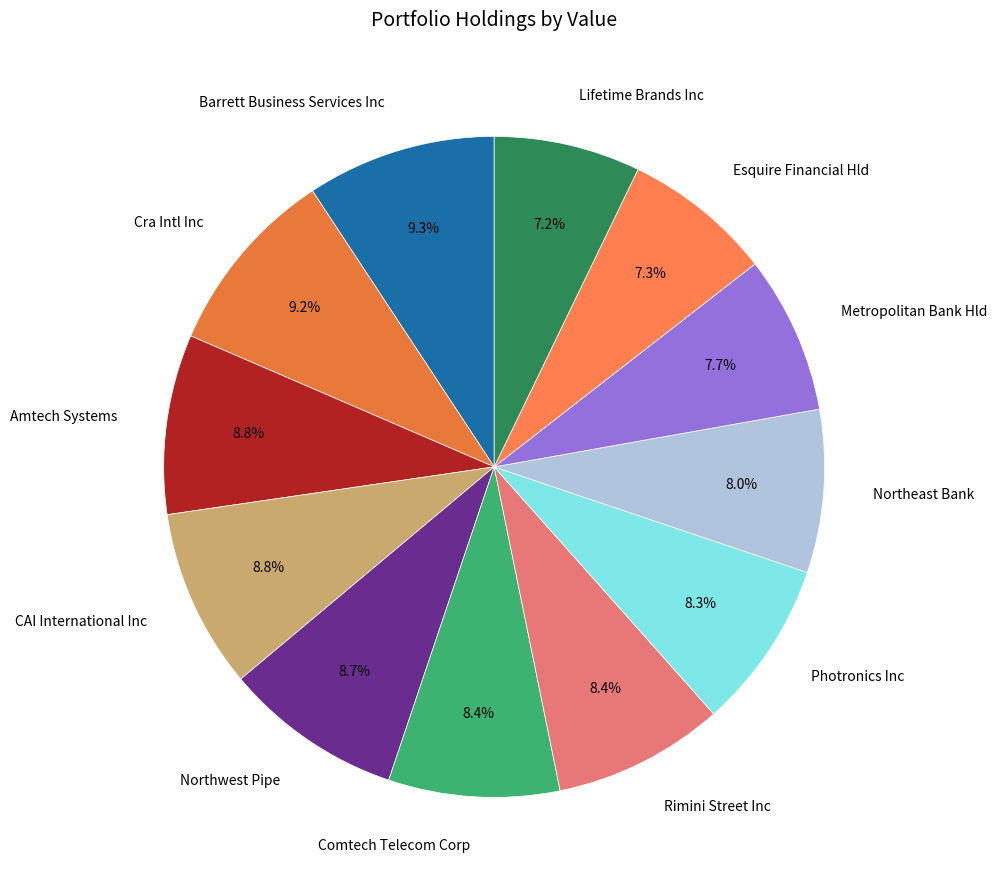

True or false: Northwest Pipe accounts for 9% of the total.

True